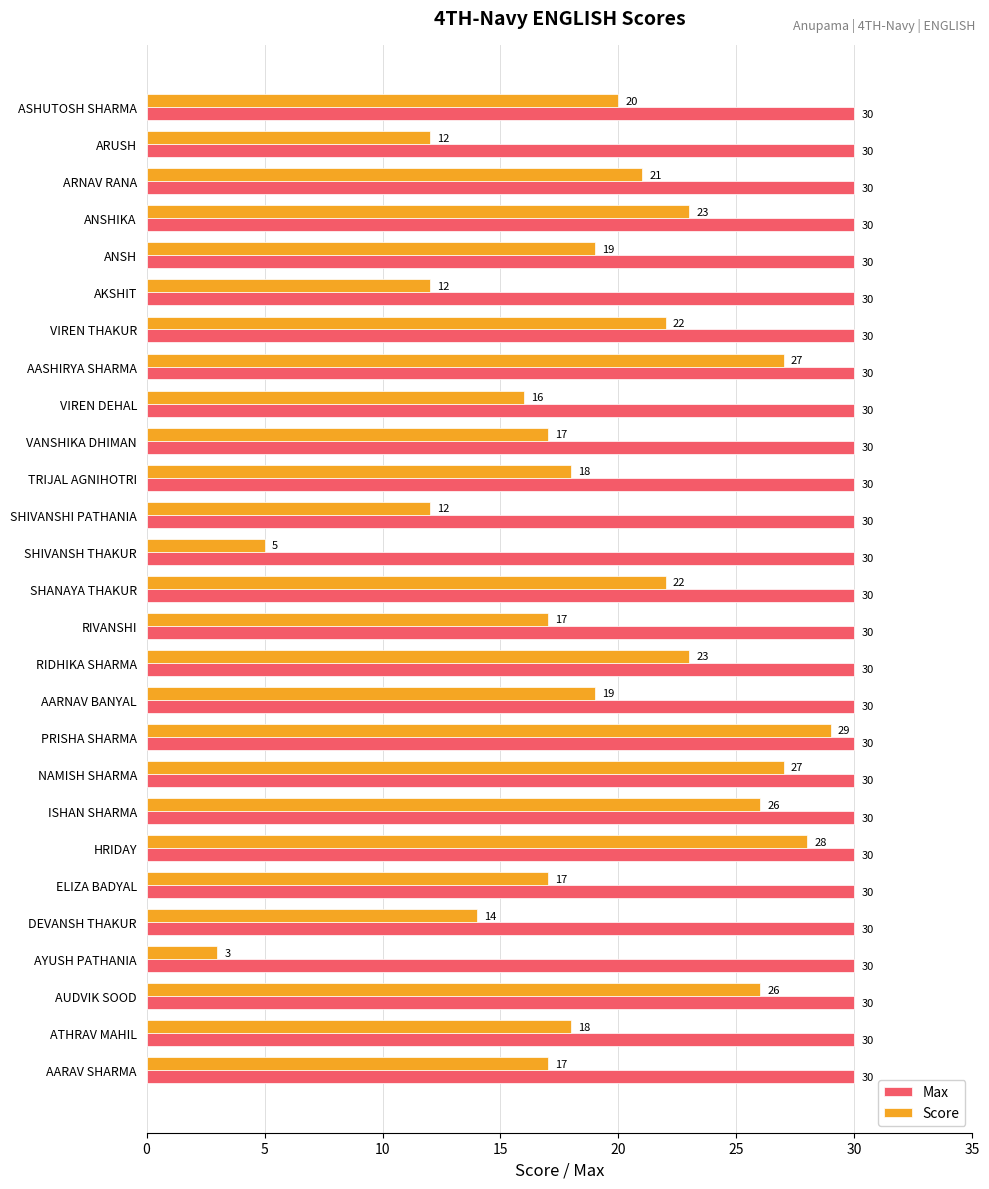

True or false: Max has a value of 30 at ARUSH.

True